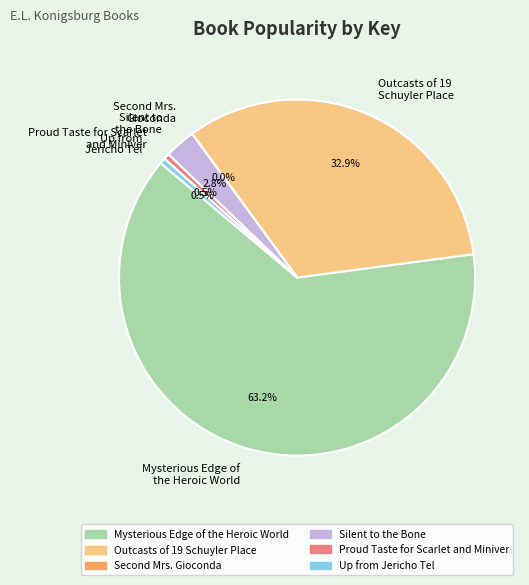

Which slice is the largest?

Mysterious Edge of the Heroic World